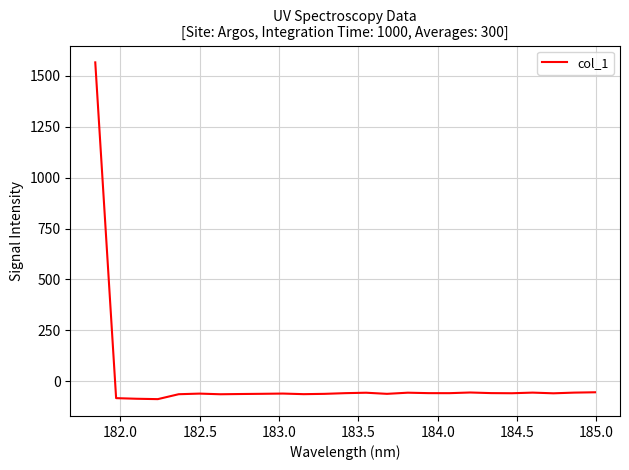

Is this an area chart (filled region under the line)?

No